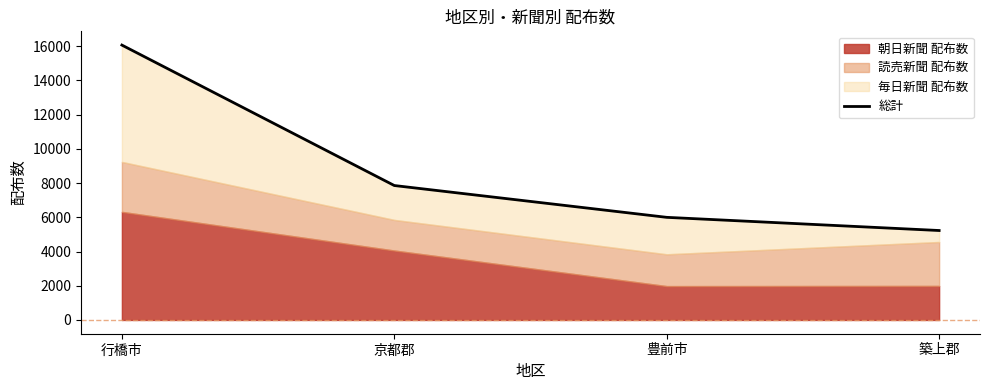

What is the difference between the maximum and minimum values?

10840